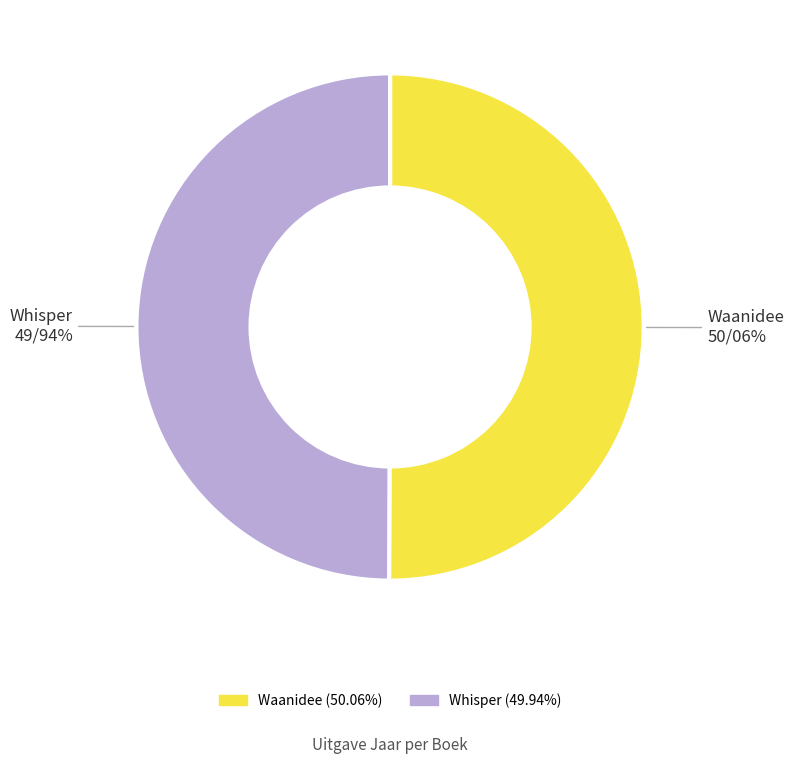

To the nearest percent, what is the average slice percentage?

50%